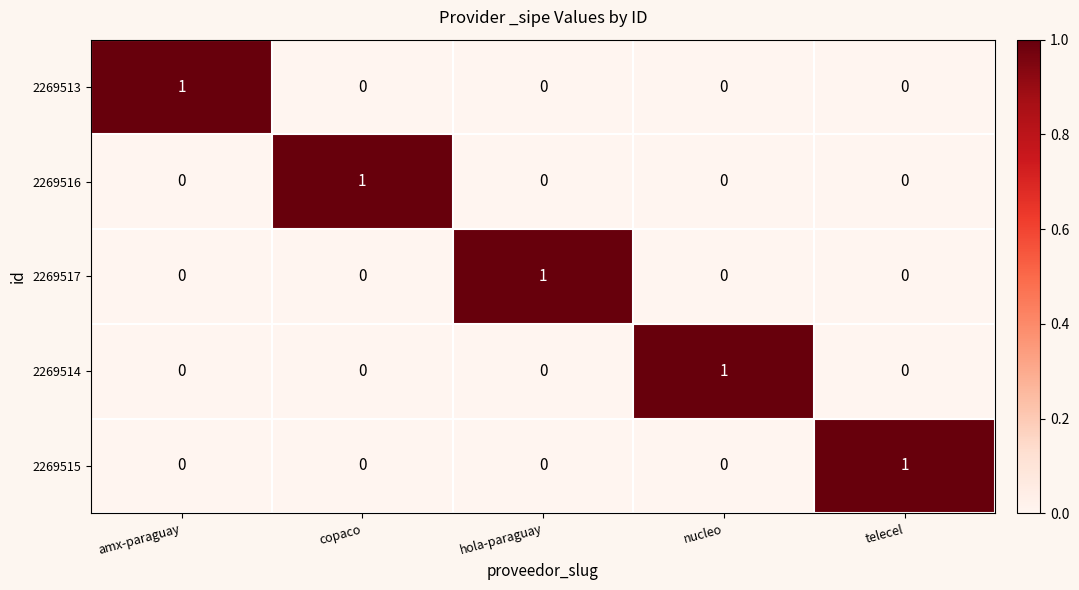

The value of 2269516 at hola-paraguay is 0. True or false?

True